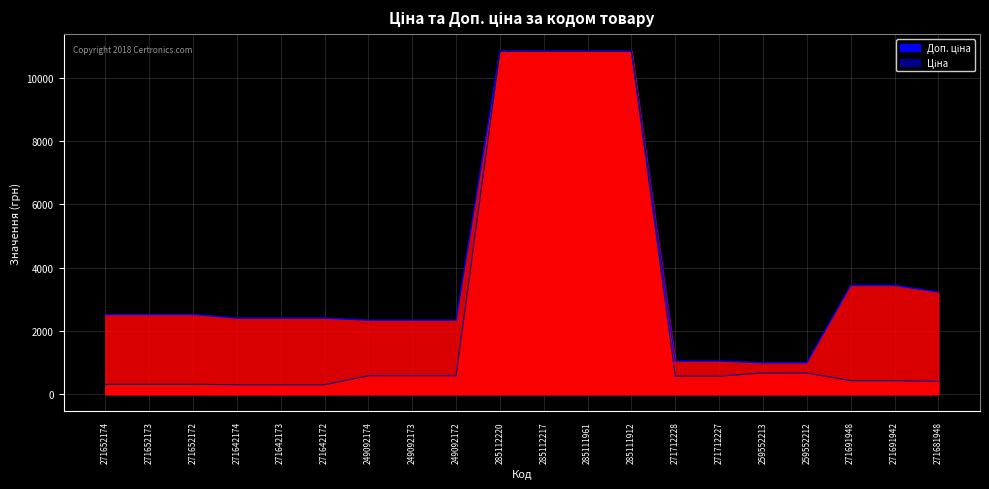

At how many categories does at least one series exceed 1936?

16